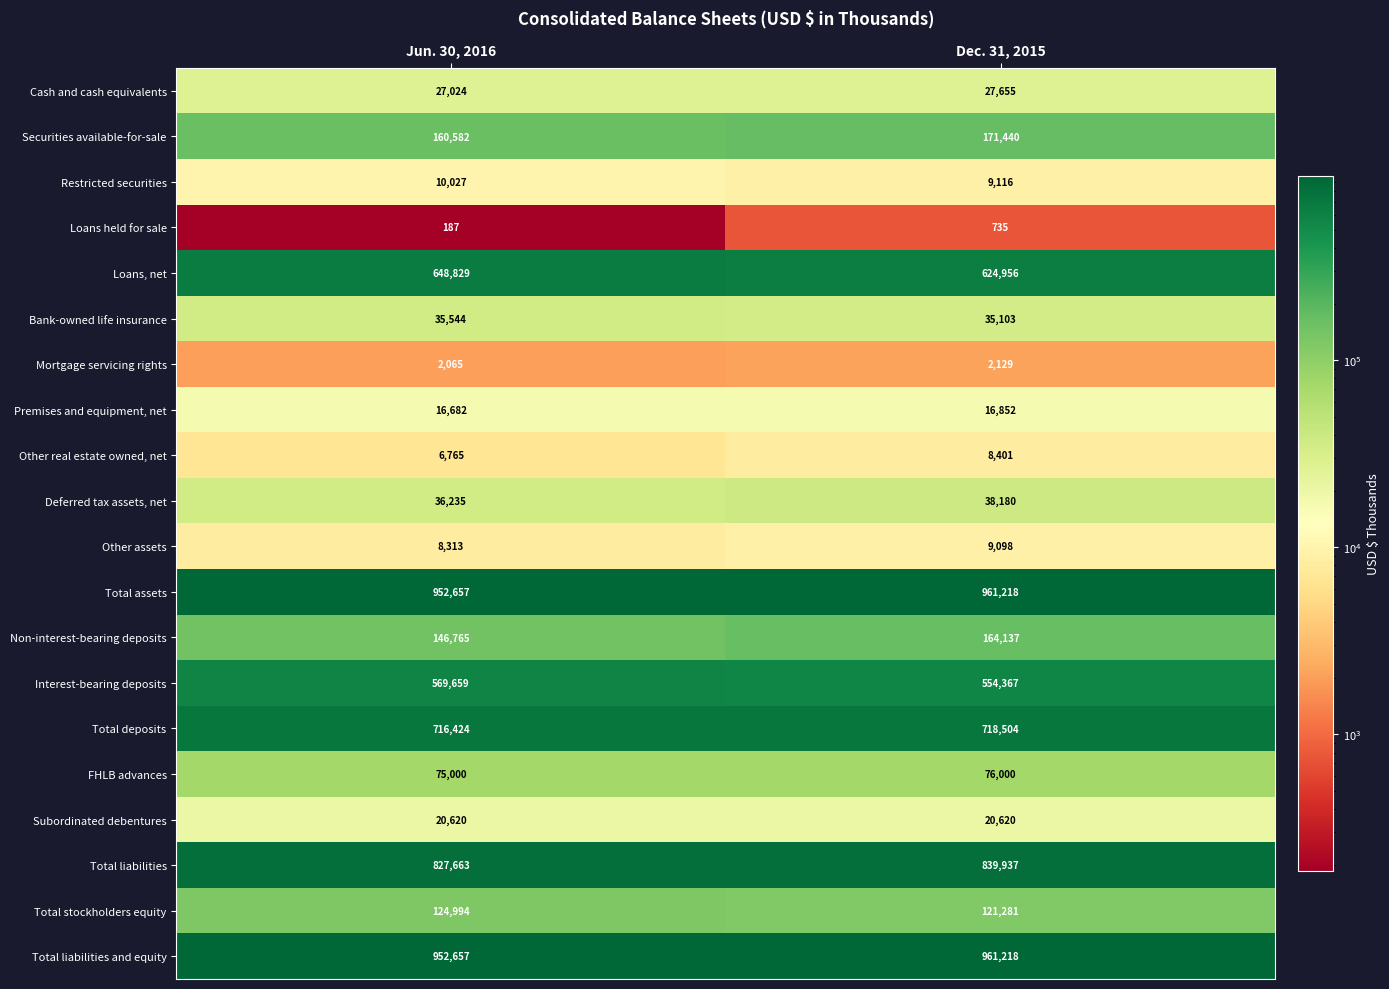

At which category does the chart reach its minimum across all series?

Jun. 30, 2016